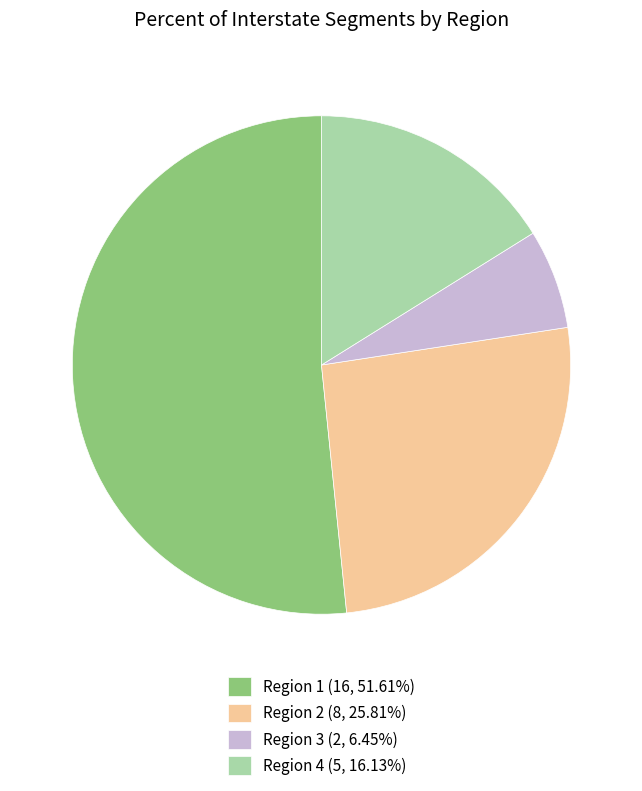

Count the number of slices in the pie.

4